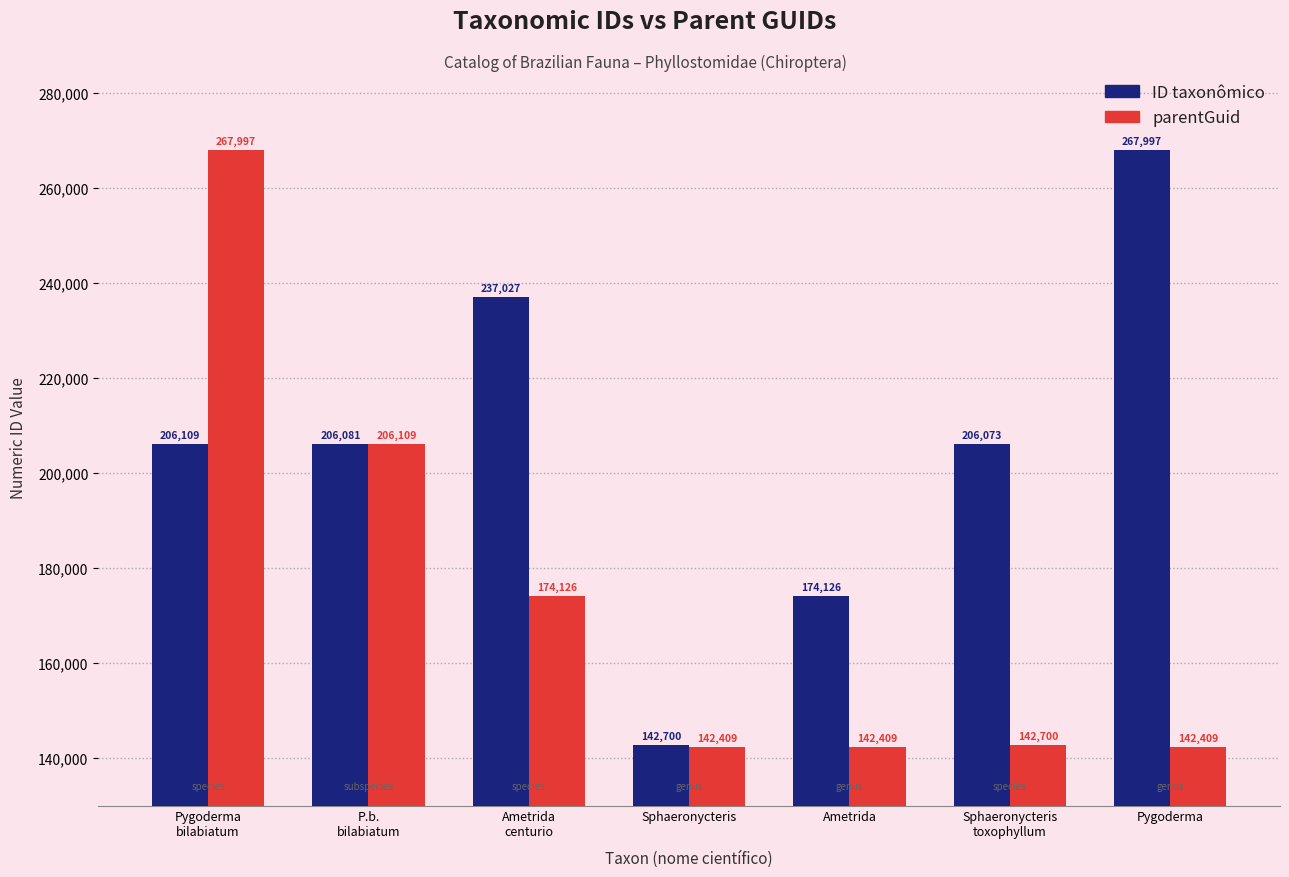

How many series are shown in this chart?

2